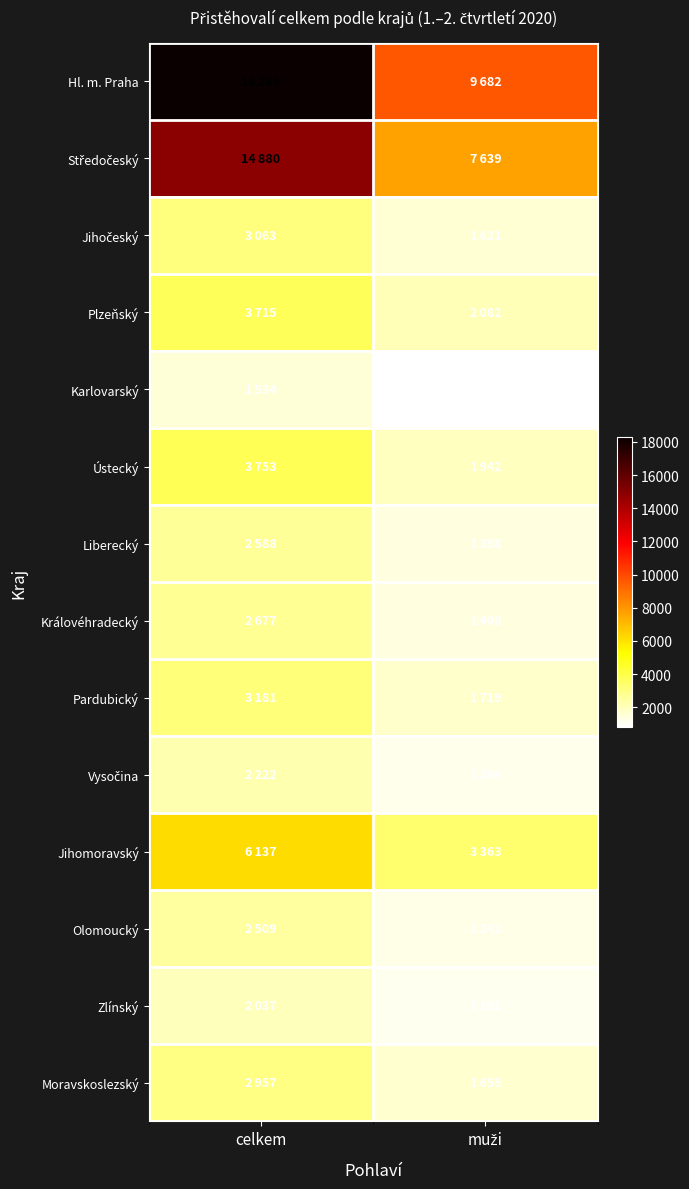

What is the smallest value displayed?

810